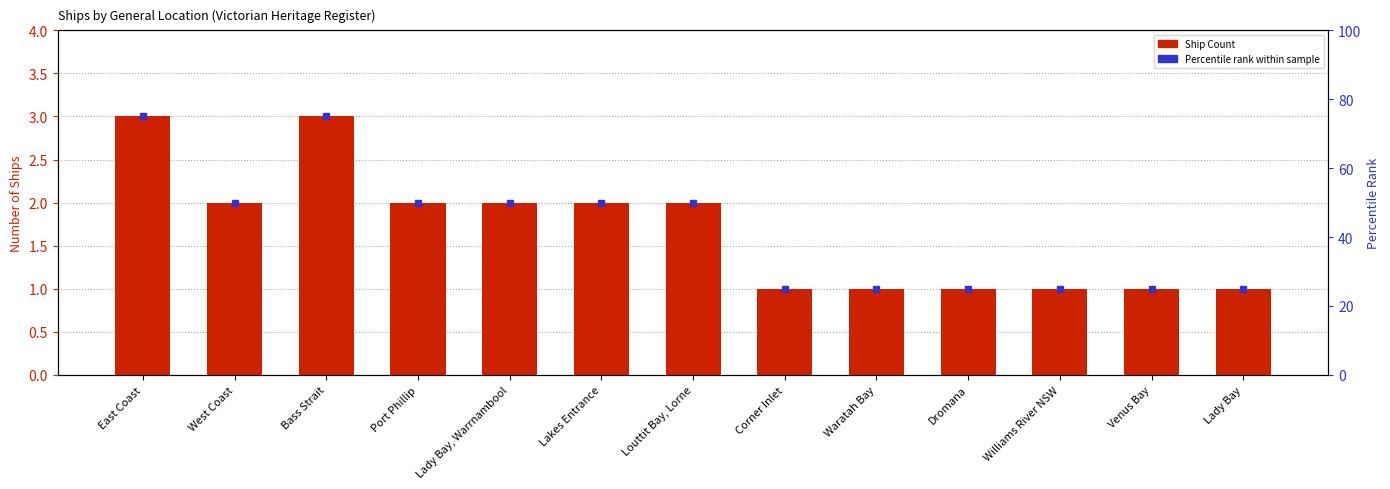

What is the difference between the maximum and minimum values?

2